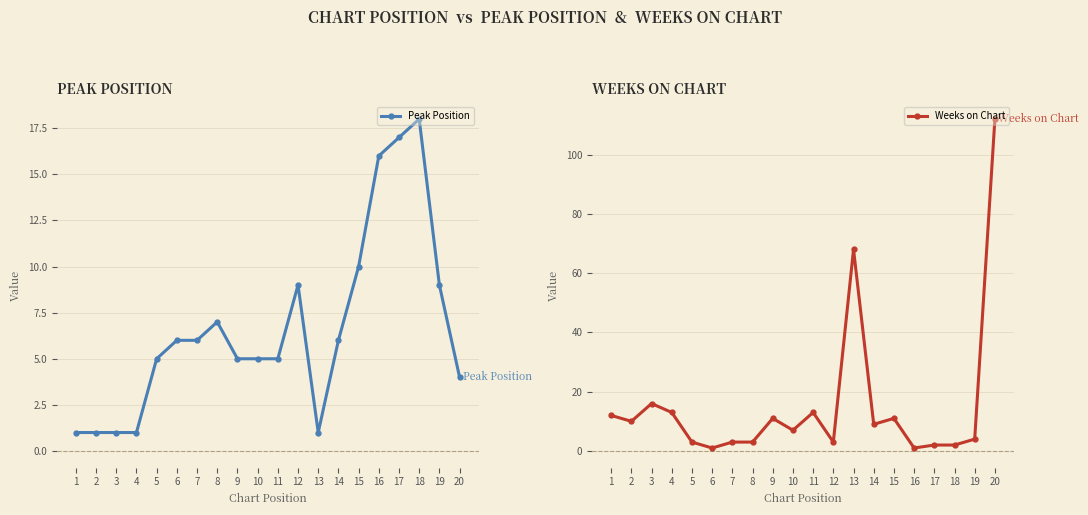

Is the value of Weeks on Chart at 2 greater than the value of Peak Position at 11?

Yes